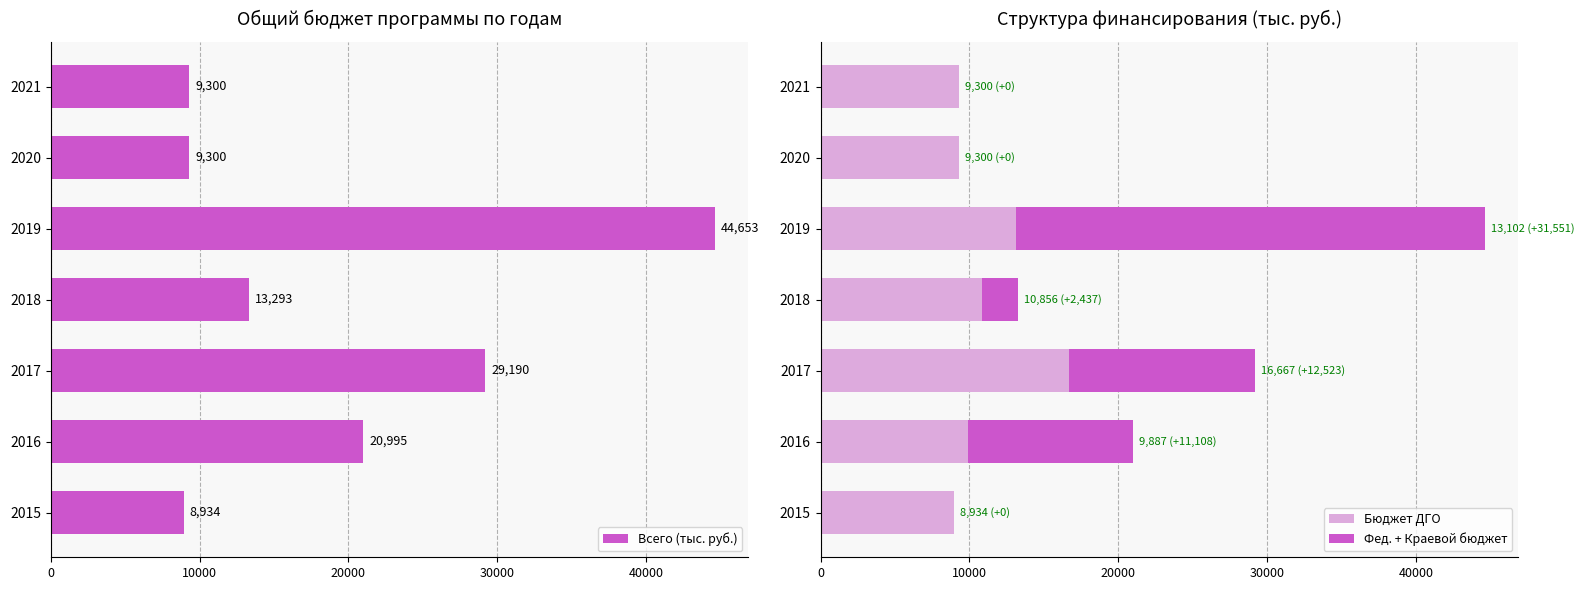

List the series in order of their peak value, highest first.

Всего (тыс. руб.), Фед. + Краевой бюджет, Бюджет ДГО